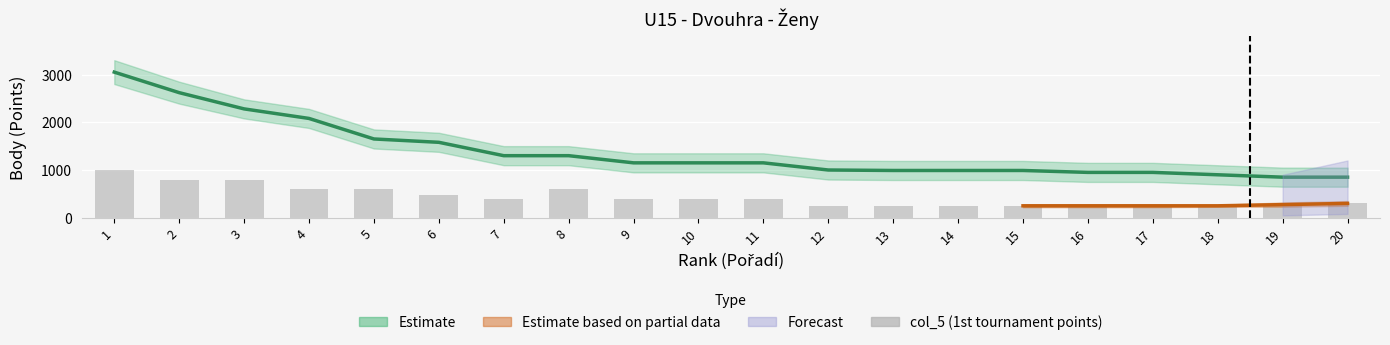

Is it true that the value at 19 is 332?

False